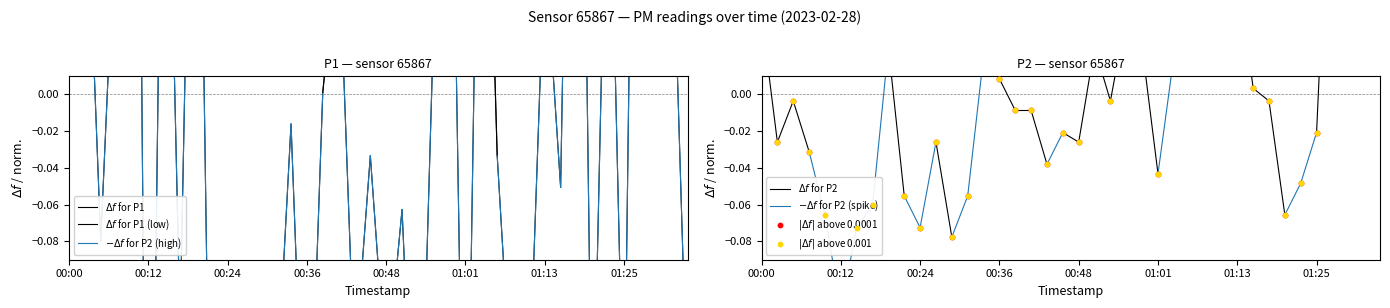

Which series reaches the minimum Y coordinate?

$\Delta f$ for P1